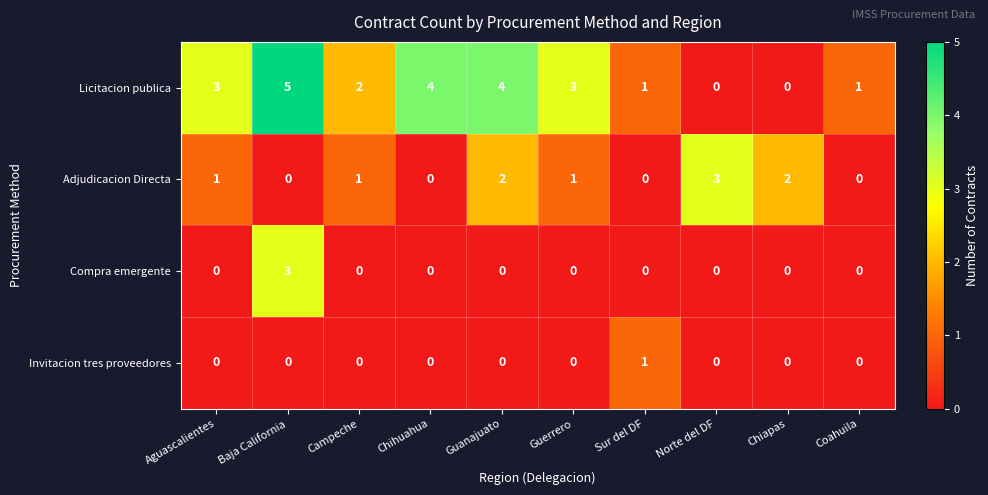

How many values in Adjudicacion Directa are above zero?

6